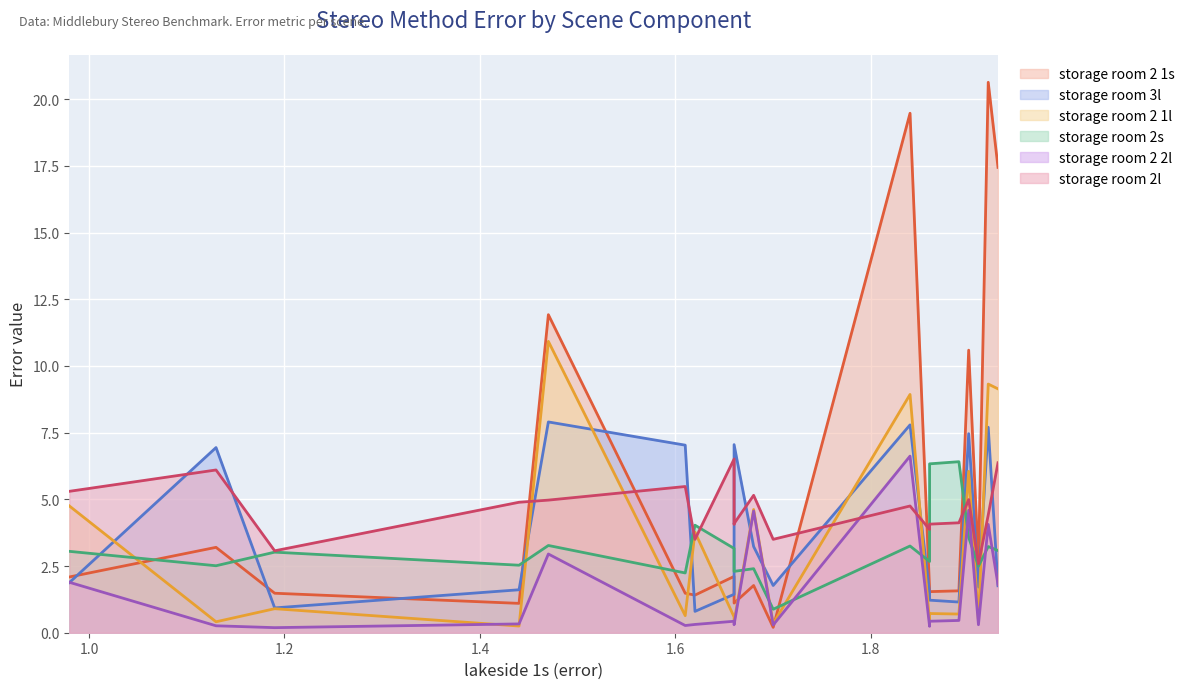

What is the smallest value displayed?

0.2